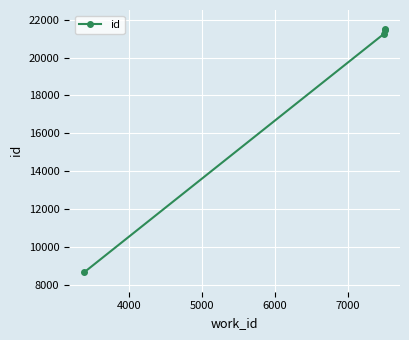

What is the value of the 2nd point from the left?

21254